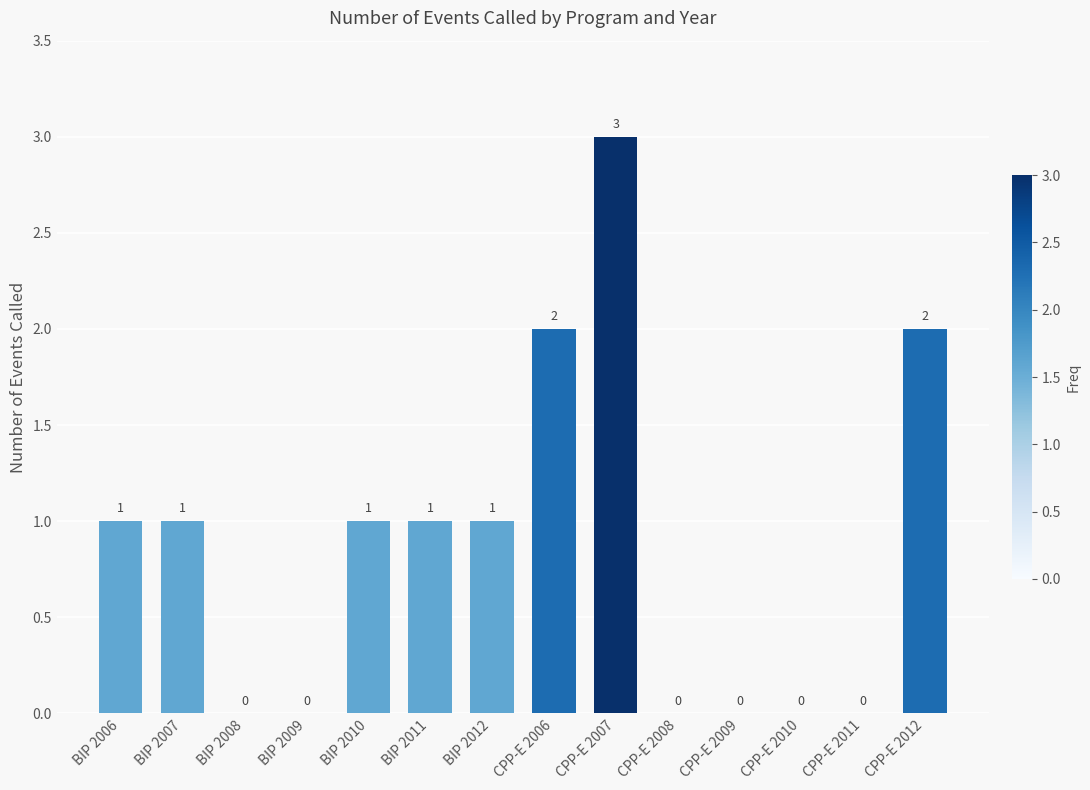

How many values are between 0 and 1?

11